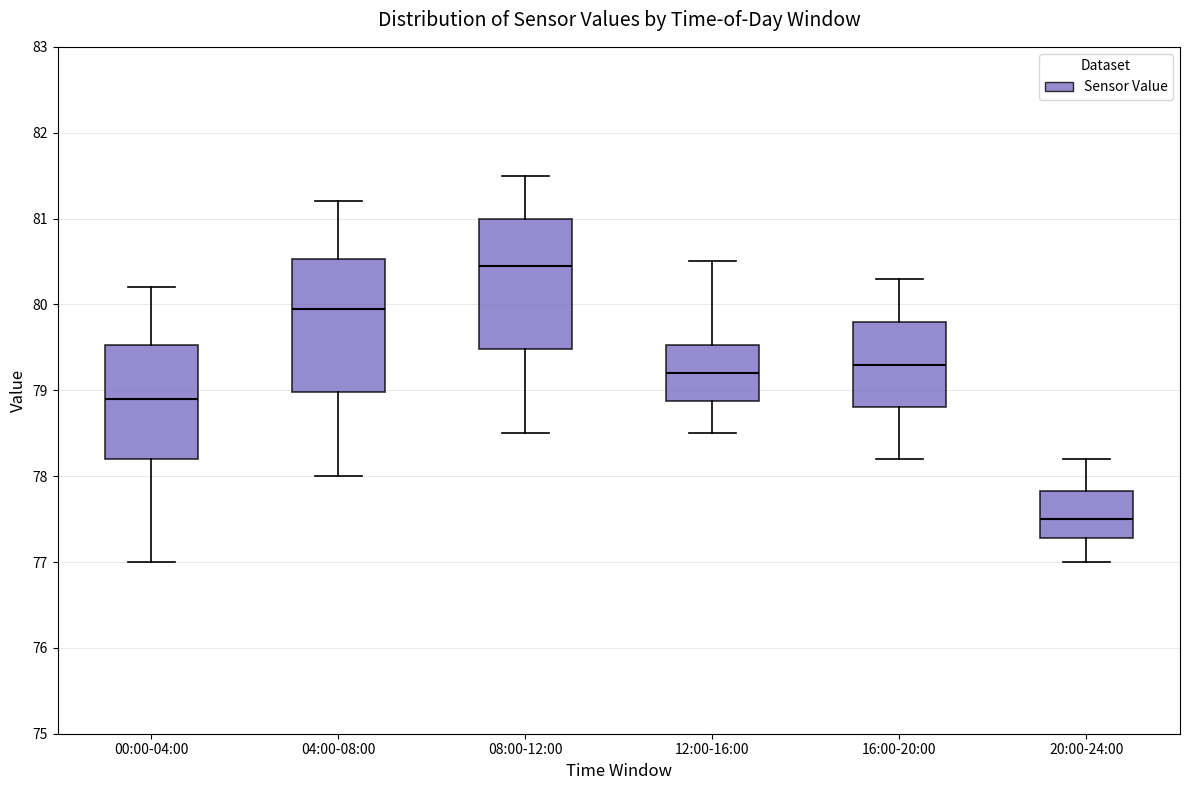

Which box has the highest median line?

08:00-12:00